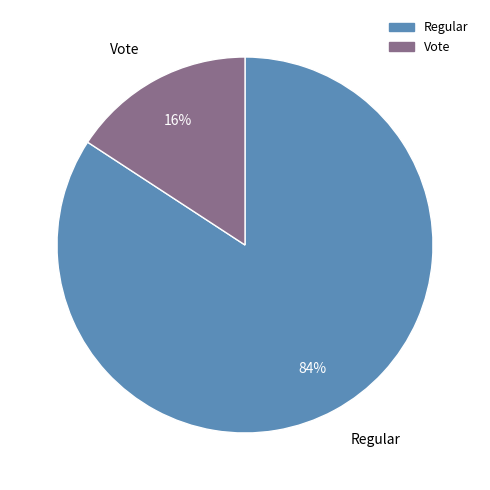

To the nearest percent, what is the combined percentage of Regular and Vote?

100%